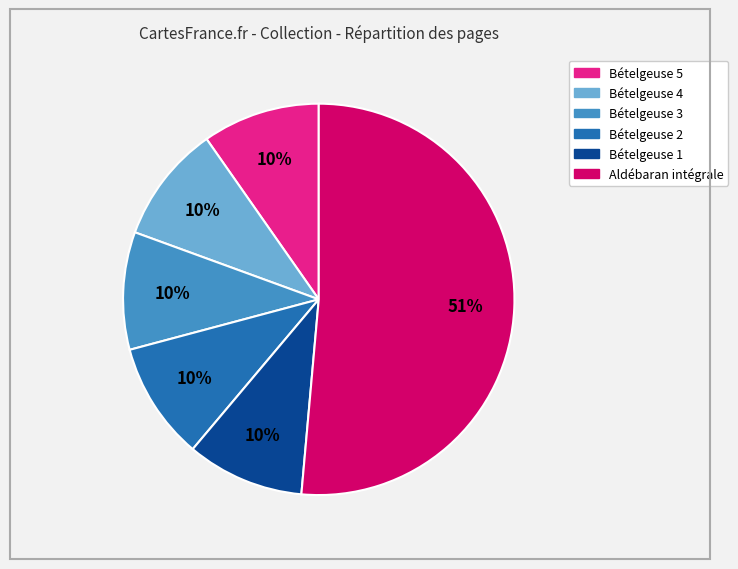

Is it true that Aldébaran intégrale is 51% of the pie?

True